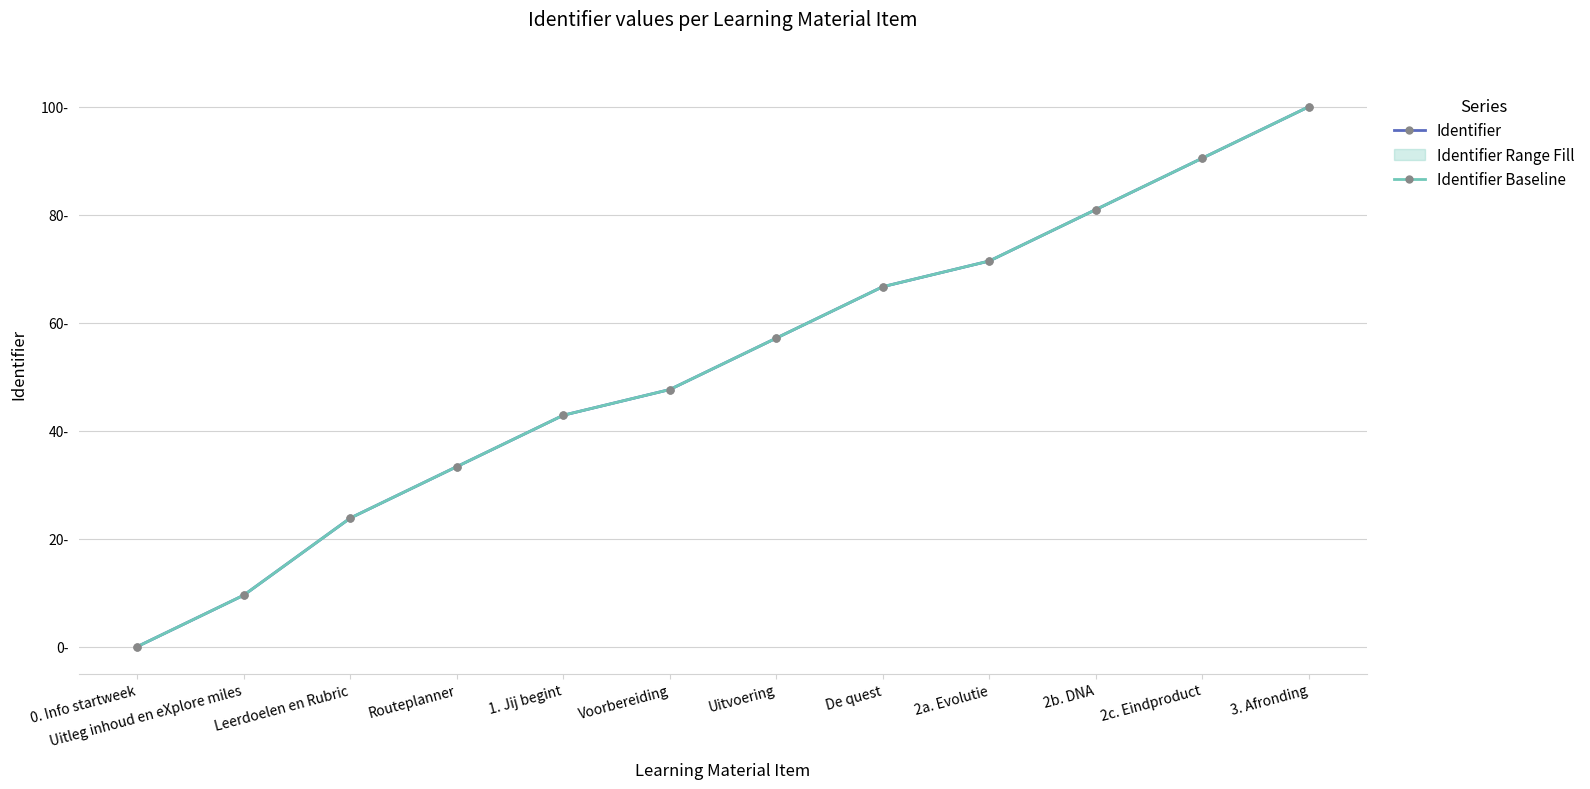

What is the greatest value displayed?

100.0